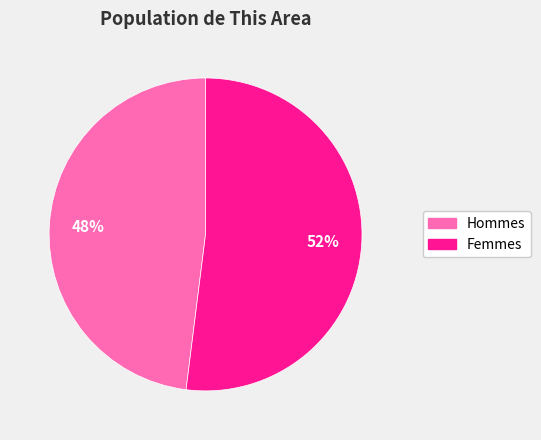

To the nearest percent, what is the difference between the largest and smallest slice percentages?

4%